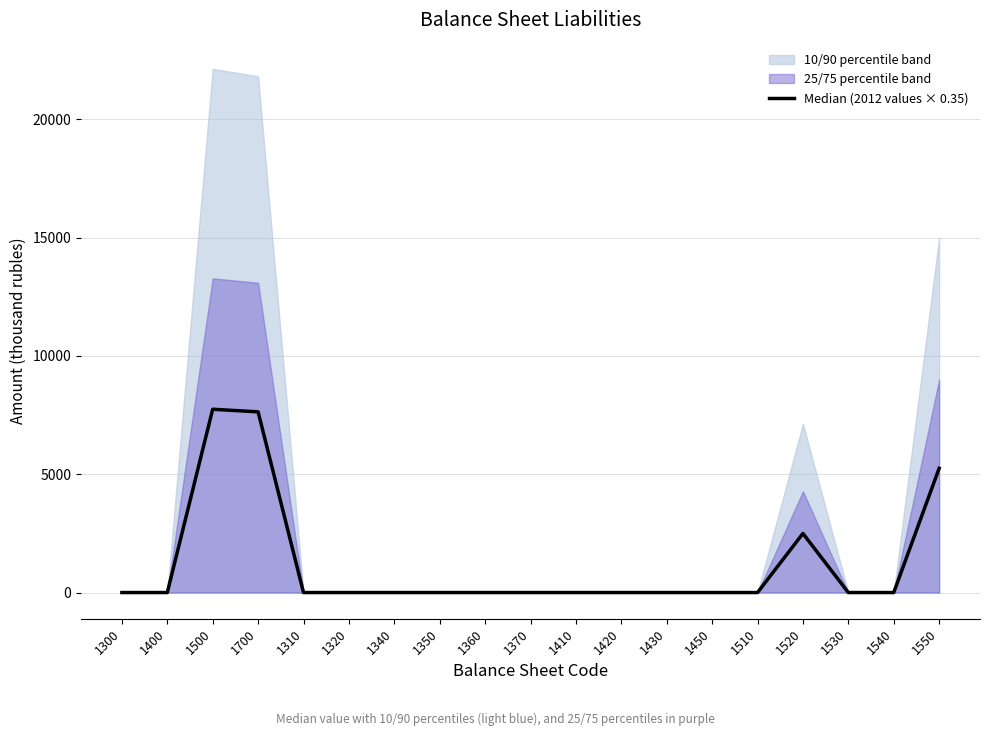

How many values exceed 0?

4